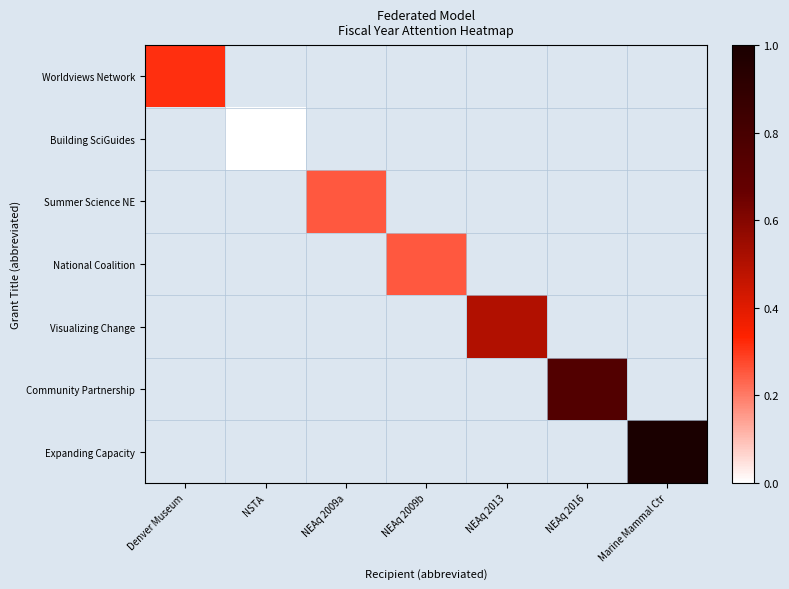

How many categories are shown in the chart?

7